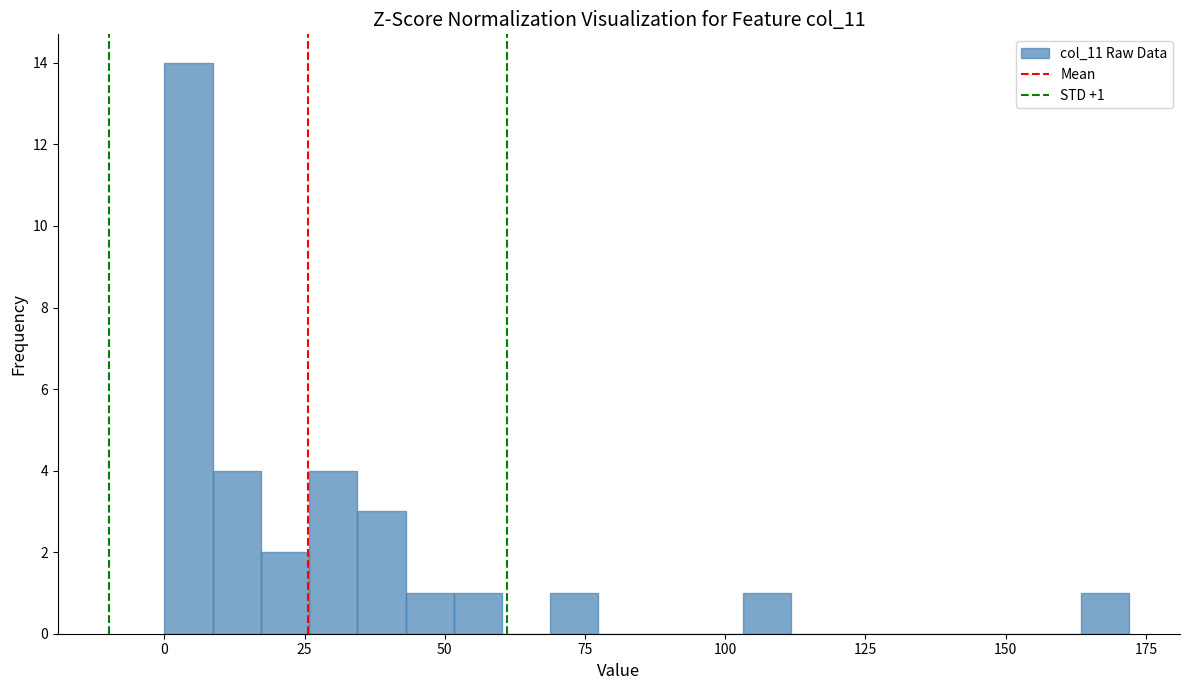

Around what value on the x-axis is the tallest bar? Give the approximate position of its centre, as read against the axis.

5